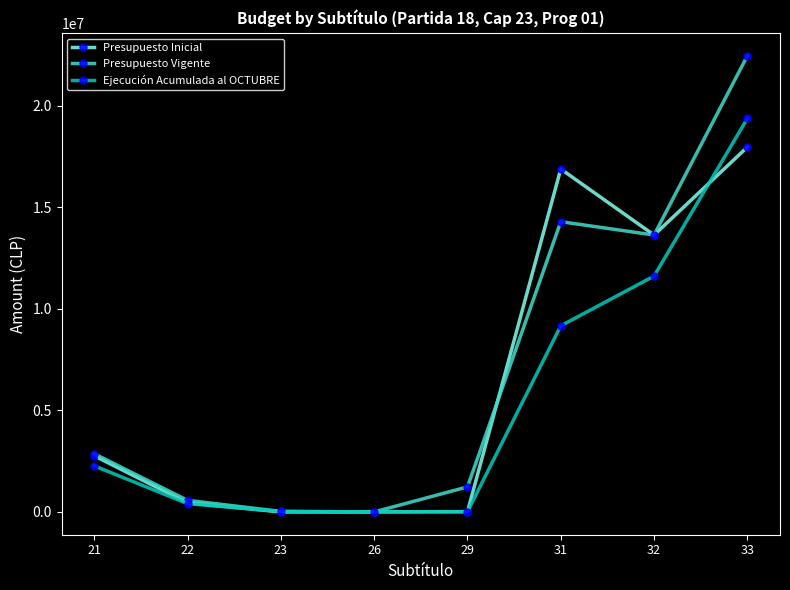

What is the value of the Presupuesto Vigente point at the 7th from the left?

13637053